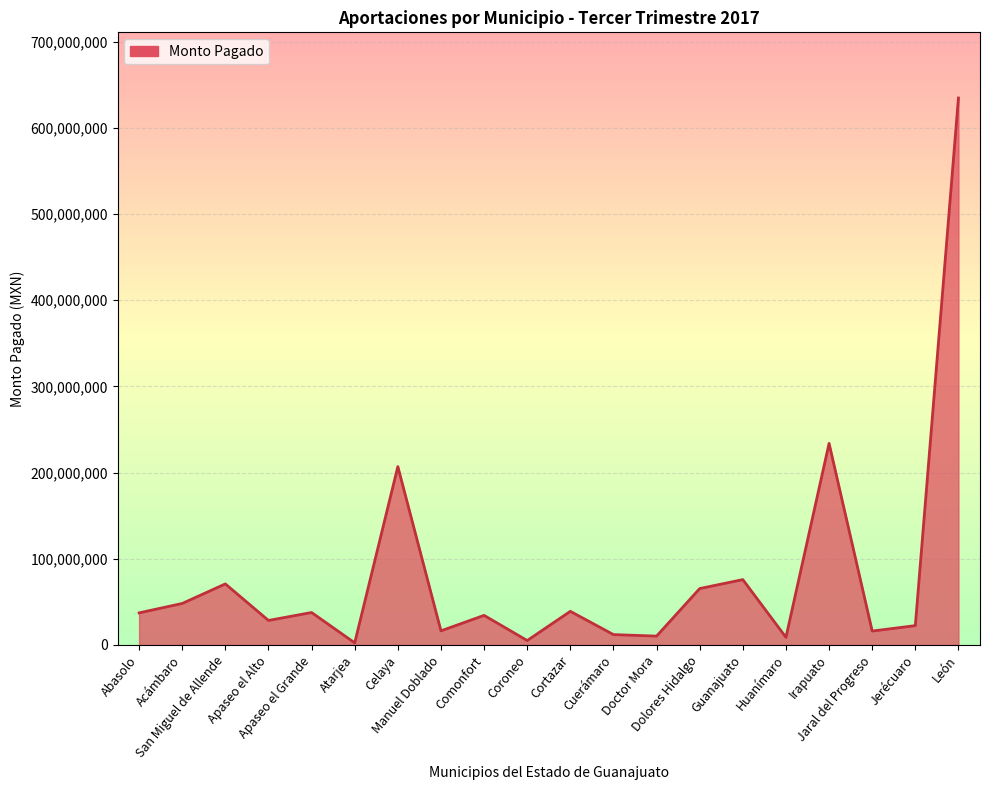

What is the maximum value shown in the chart?

634598181